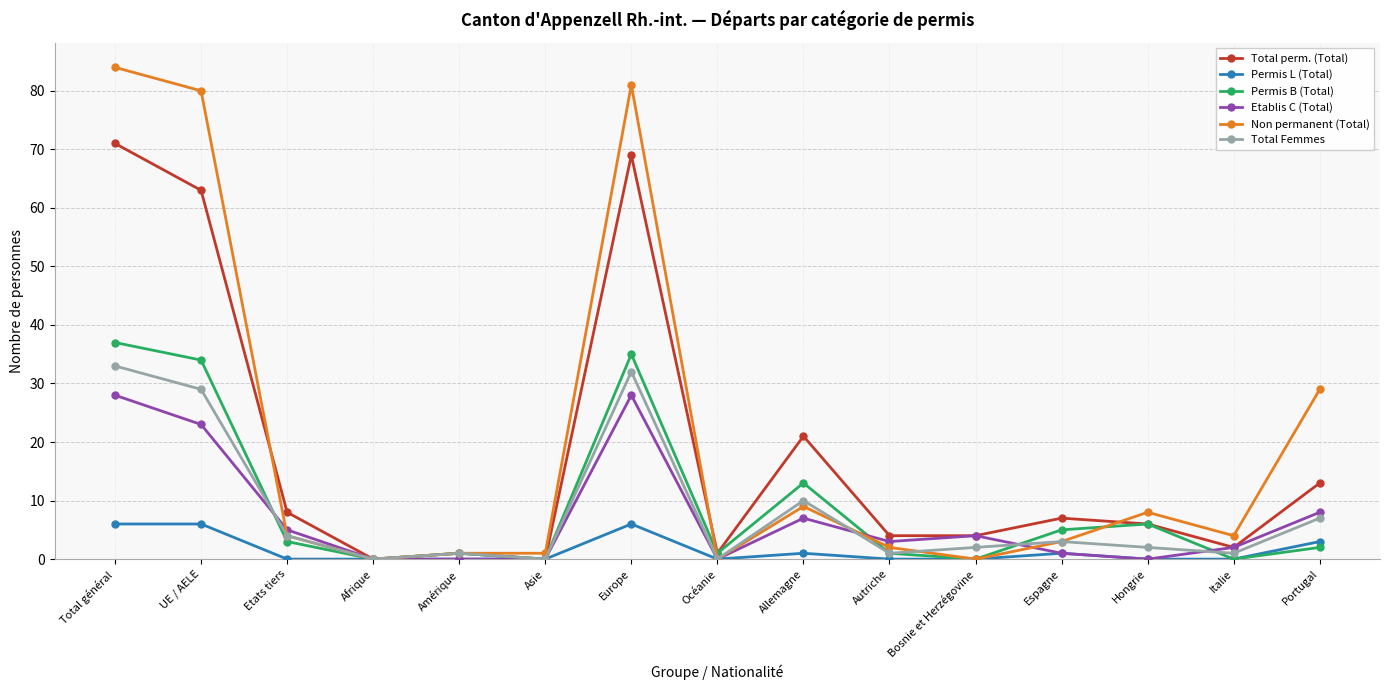

The value of Non permanent (Total) at Océanie is 43. True or false?

False